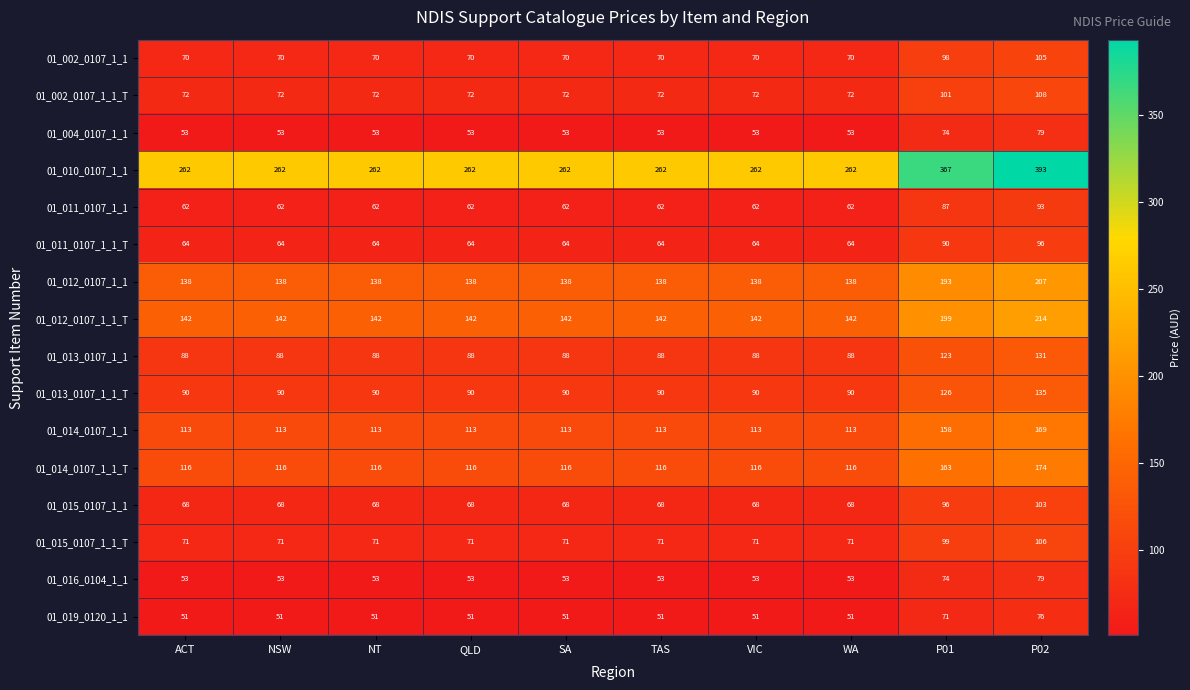

What value does the 01_002_0107_1_1 series have at SA, to the nearest 5?

70